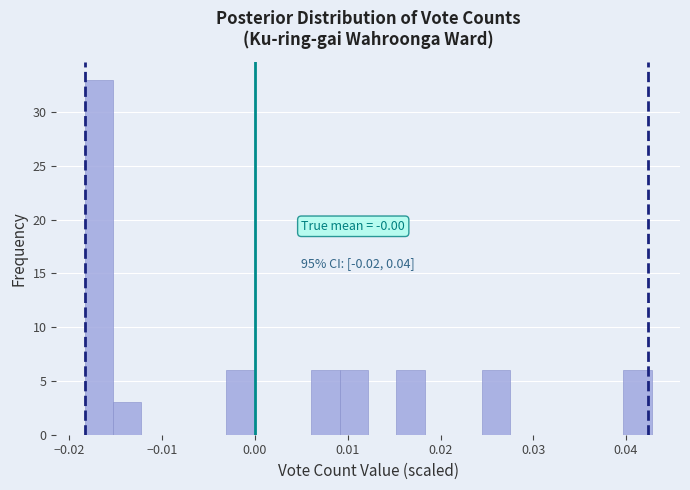

Around what value on the x-axis is the tallest bar? Give the approximate position of its centre, as read against the axis.

-0.017